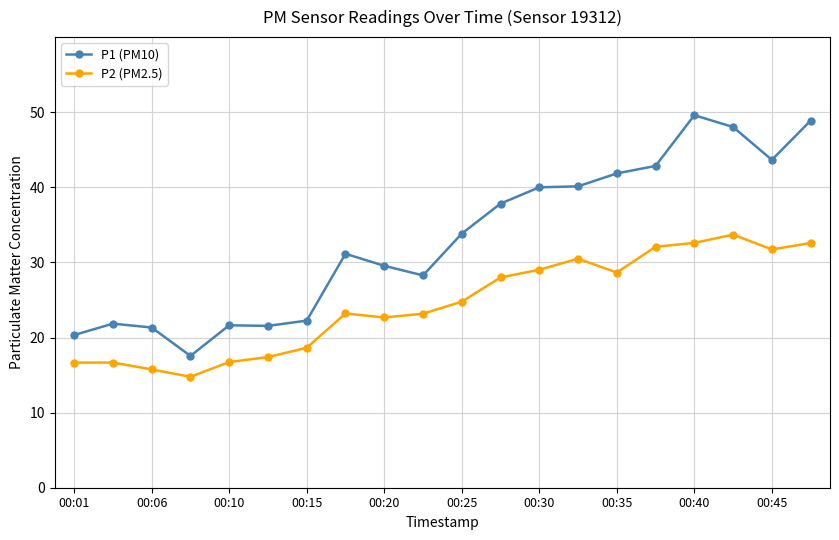

Which series has the largest total across all categories?

P1 (PM10)